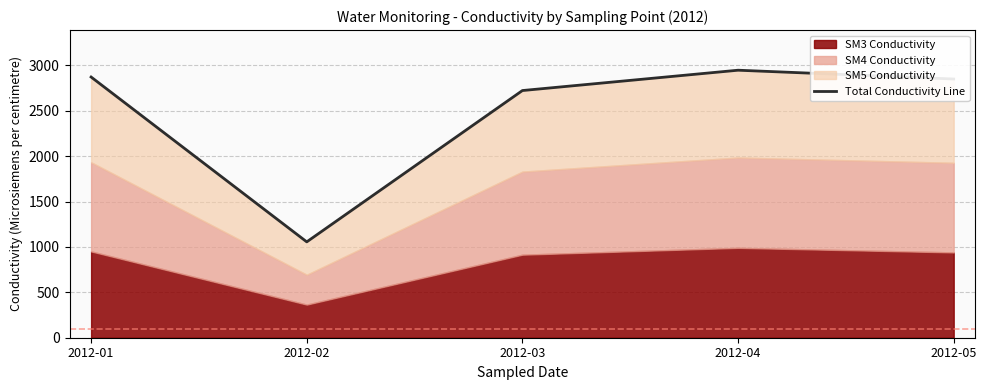

What is the average value?

2490